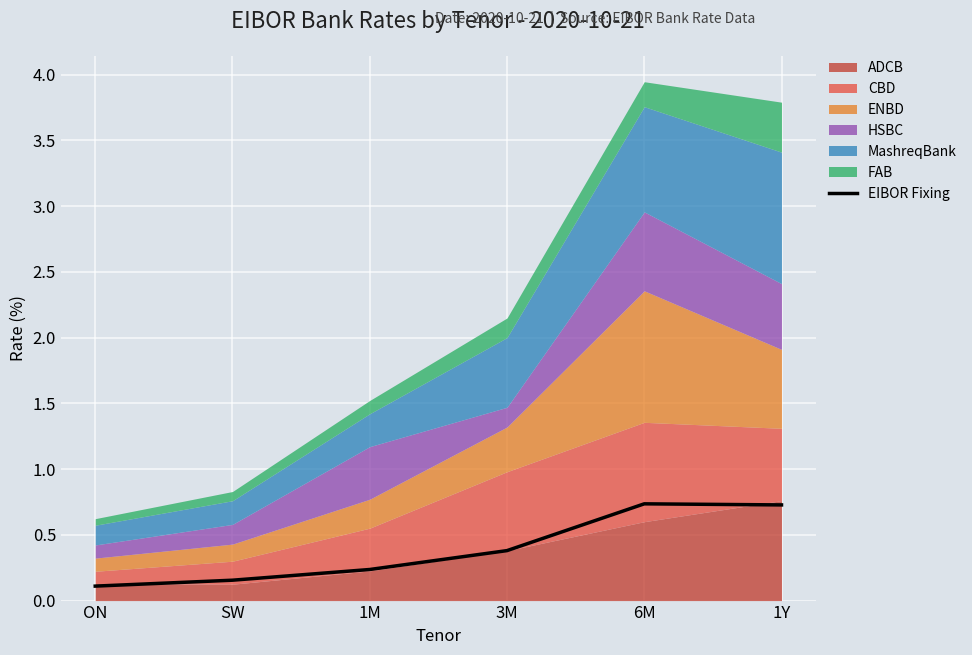

How many categories are shown in the chart?

6